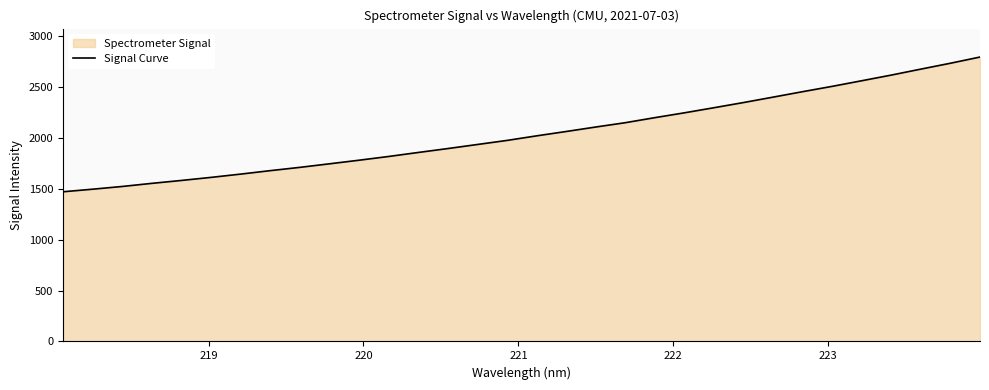

What is the smallest value displayed?

1469.6